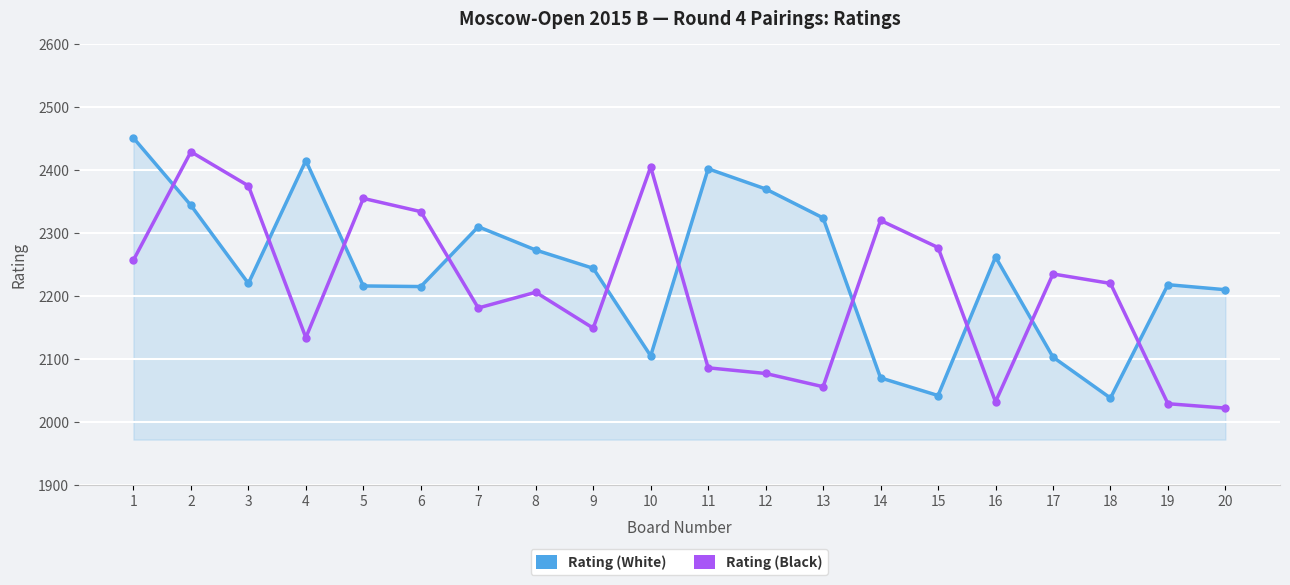

List the series in order of their peak value, highest first.

Rating (White), Rating (Black)